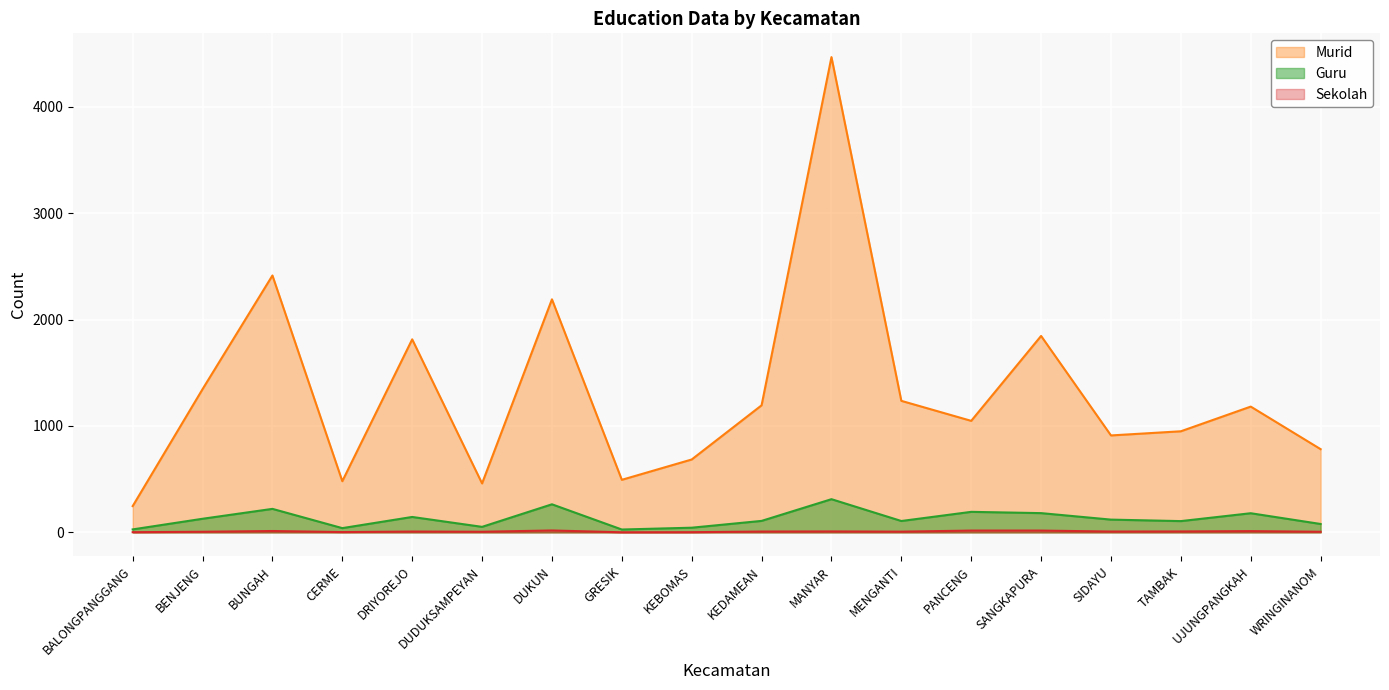

What is the value of the Murid point at the 12th from the left?

1236